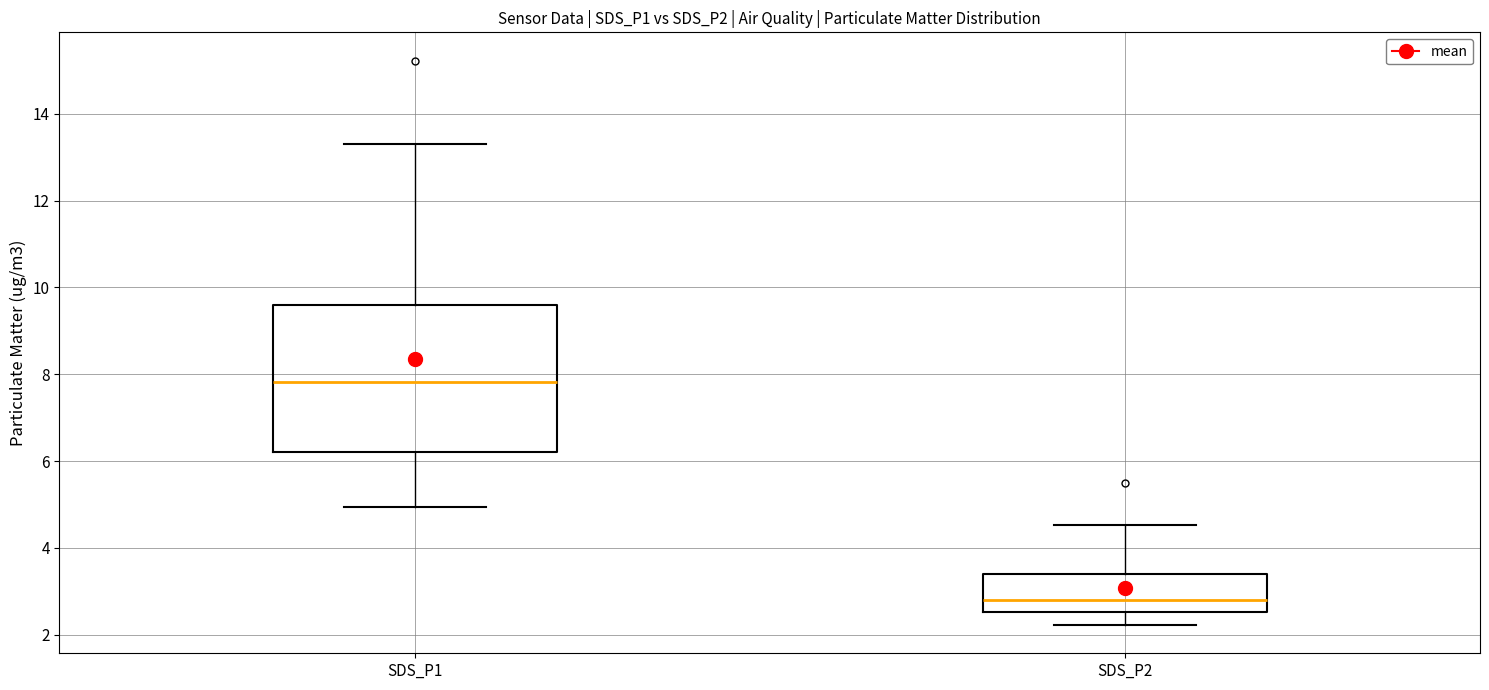

Where does the median line of the box for SDS_P1 sit on the y-axis? The values are not printed on the chart, so give them approximately, as read against the axis.

7.8